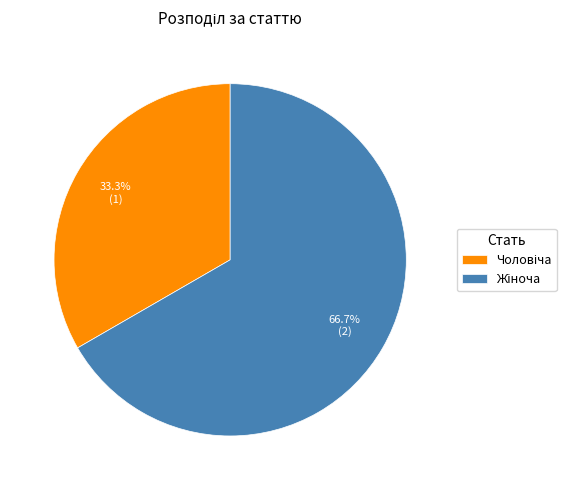

Does any single category account for the majority?

Yes